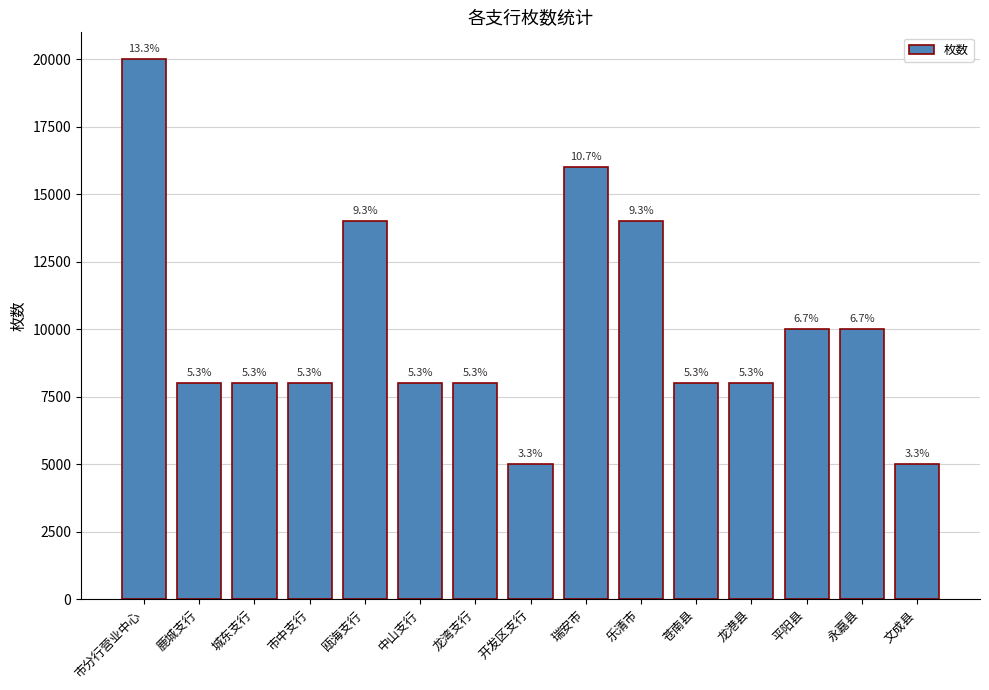

What is the change in value from 市分行营业中心 to 龙湾支行?

-12000